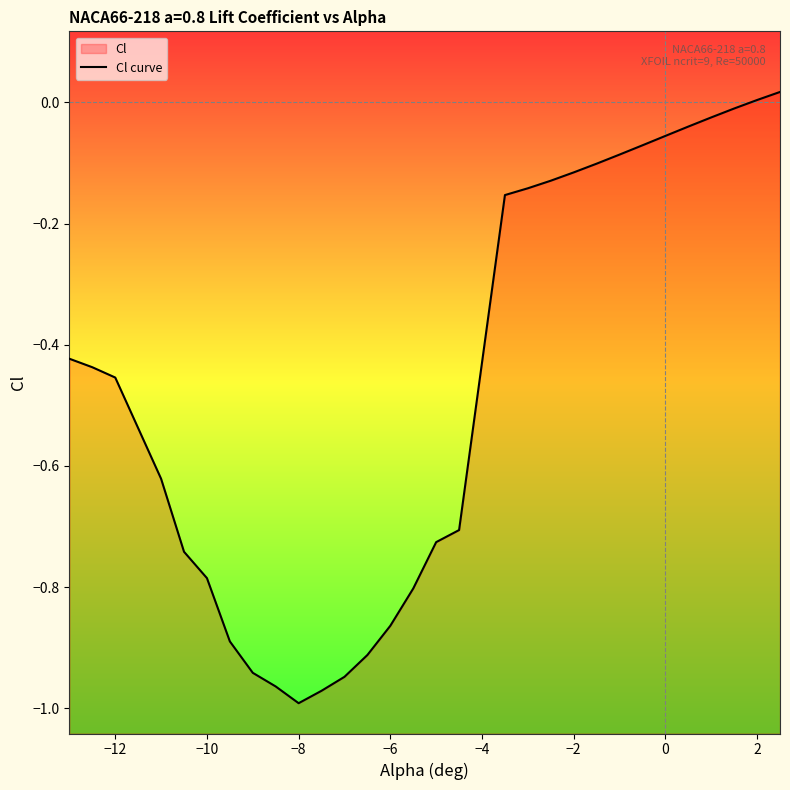

Count the number of data series in this chart.

1